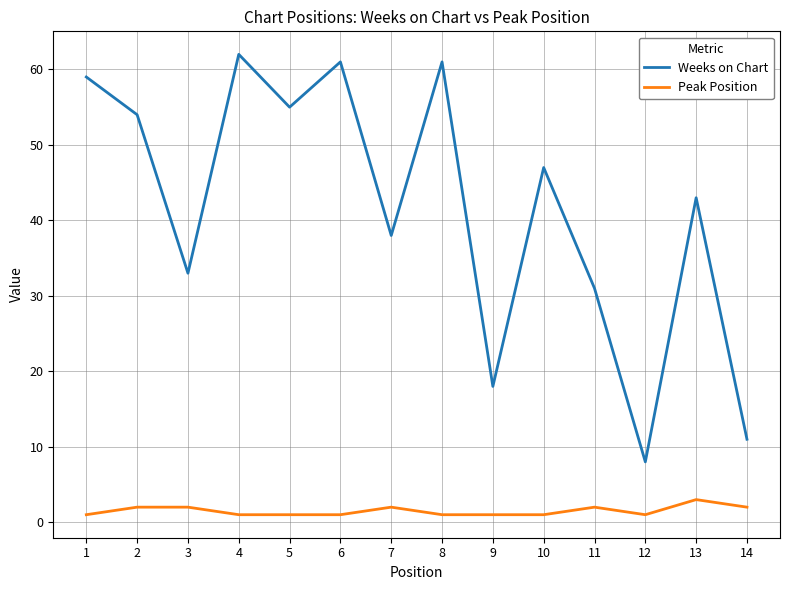

How many categories are shown in the chart?

14